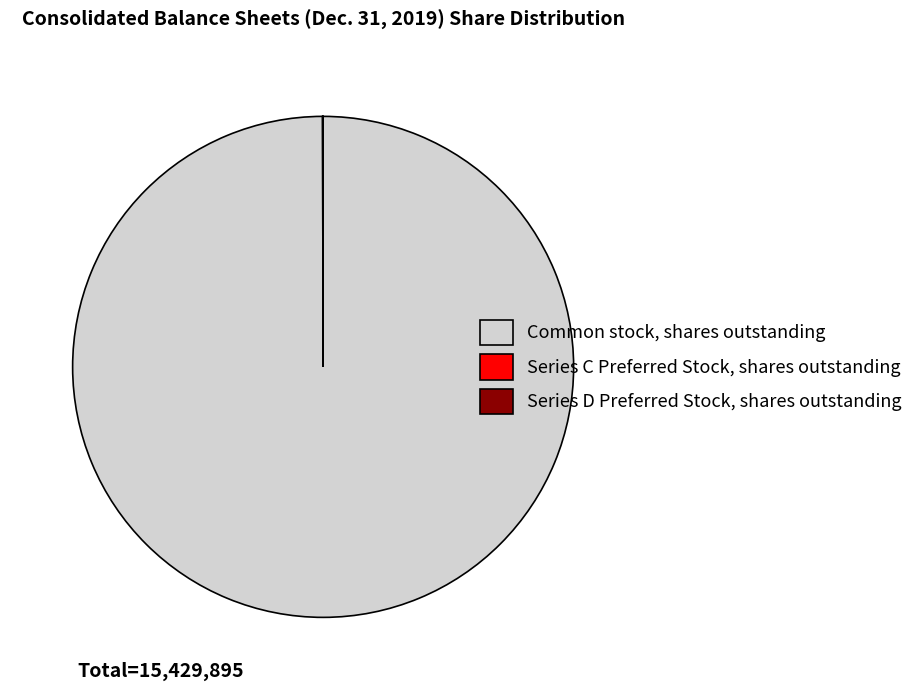

Does any single category account for the majority?

Yes